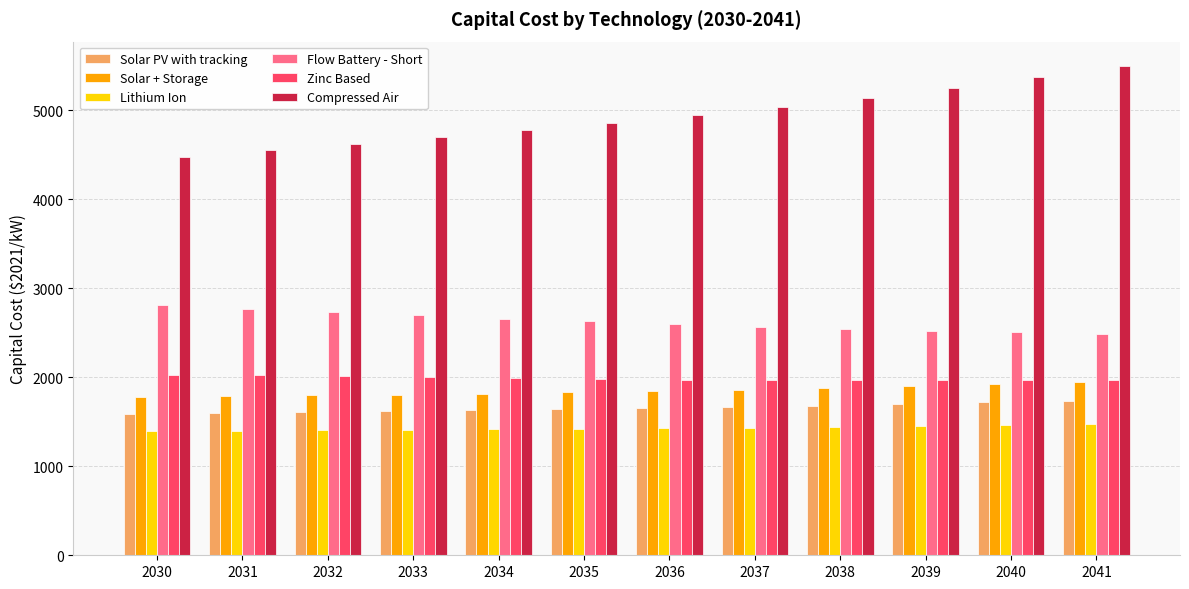

What are all the series names shown in the legend?

Solar PV with tracking, Solar + Storage, Lithium Ion, Flow Battery - Short, Zinc Based, Compressed Air